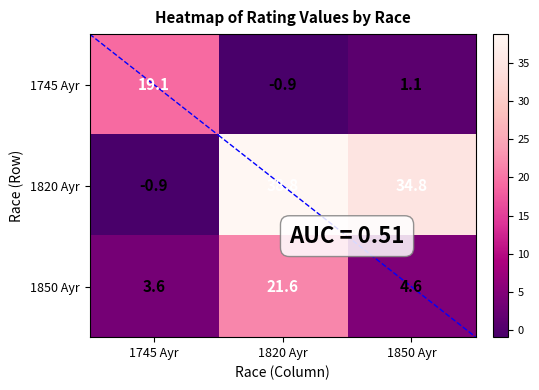

What is the maximum value shown in the chart?

38.8